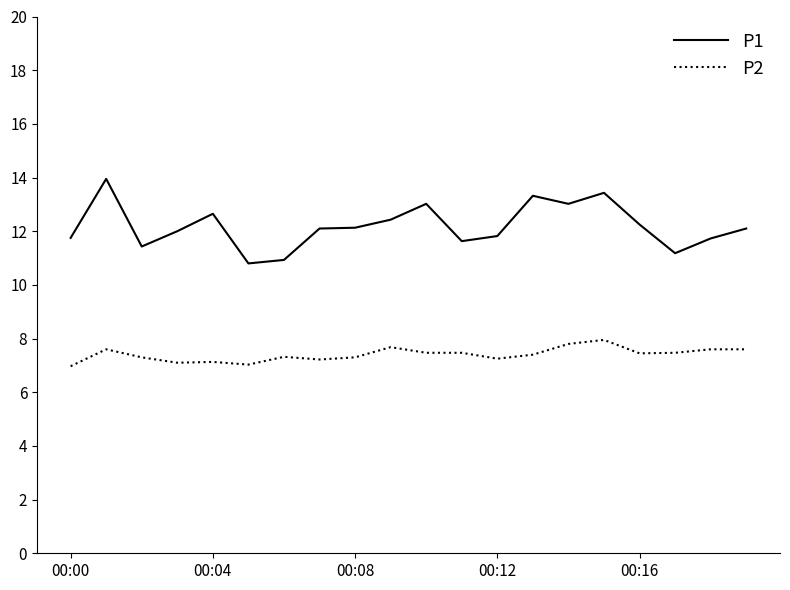

Which series has the largest total across all categories?

P1